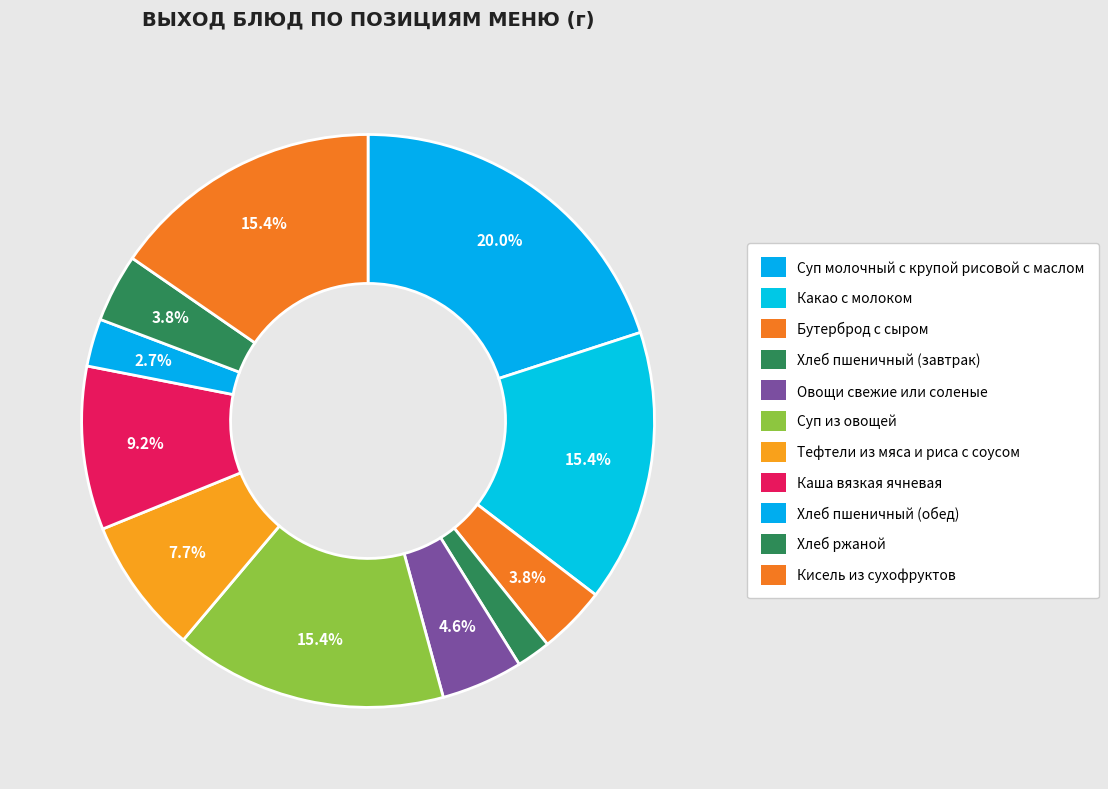

Is it true that Суп из овощей is 25% of the pie?

False